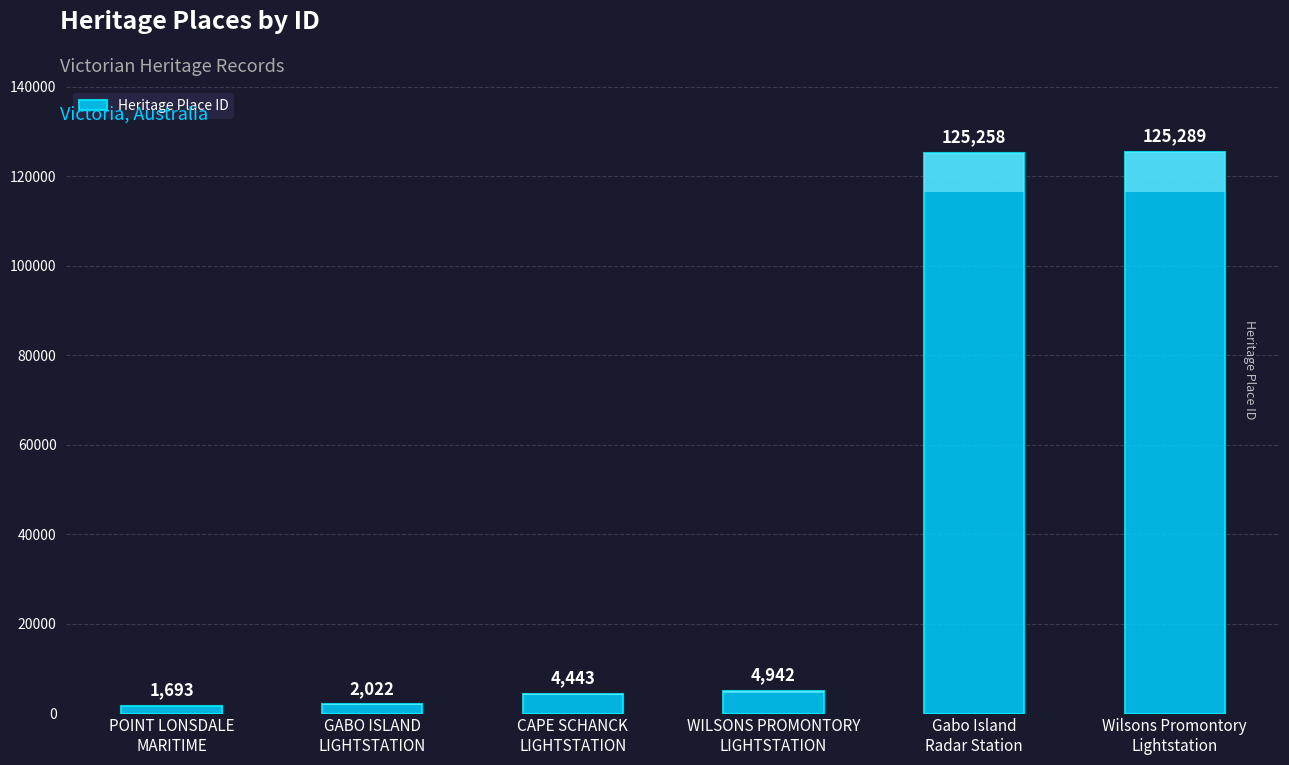

Which category has the highest value across all series?

Wilsons Promontory
Lightstation